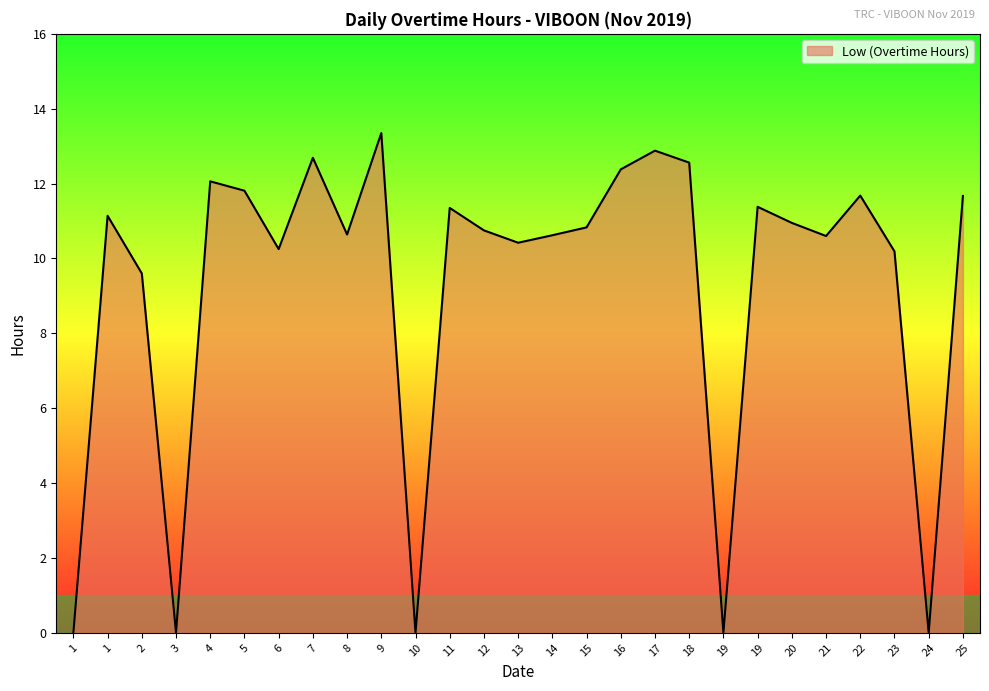

The chart shows a value of 13.3 at 9. True or false?

True